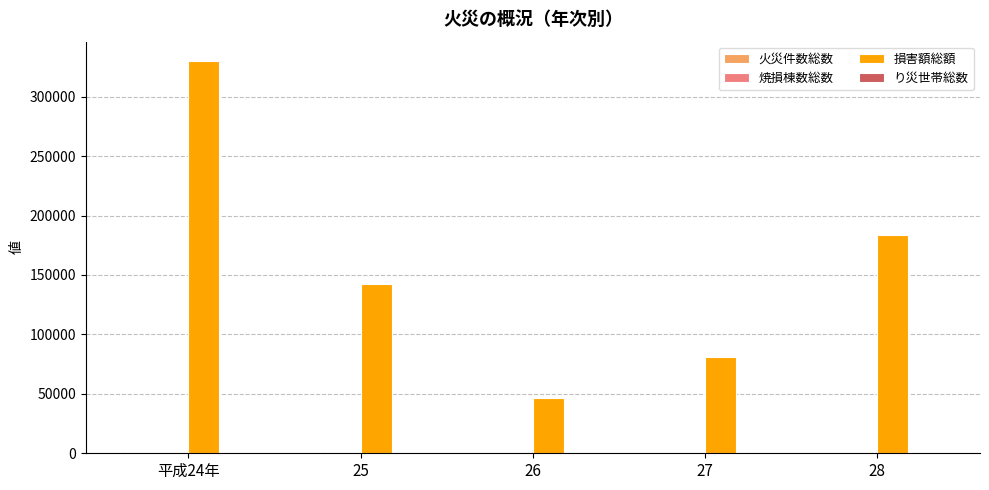

At which category is the sum across all series the highest?

平成24年